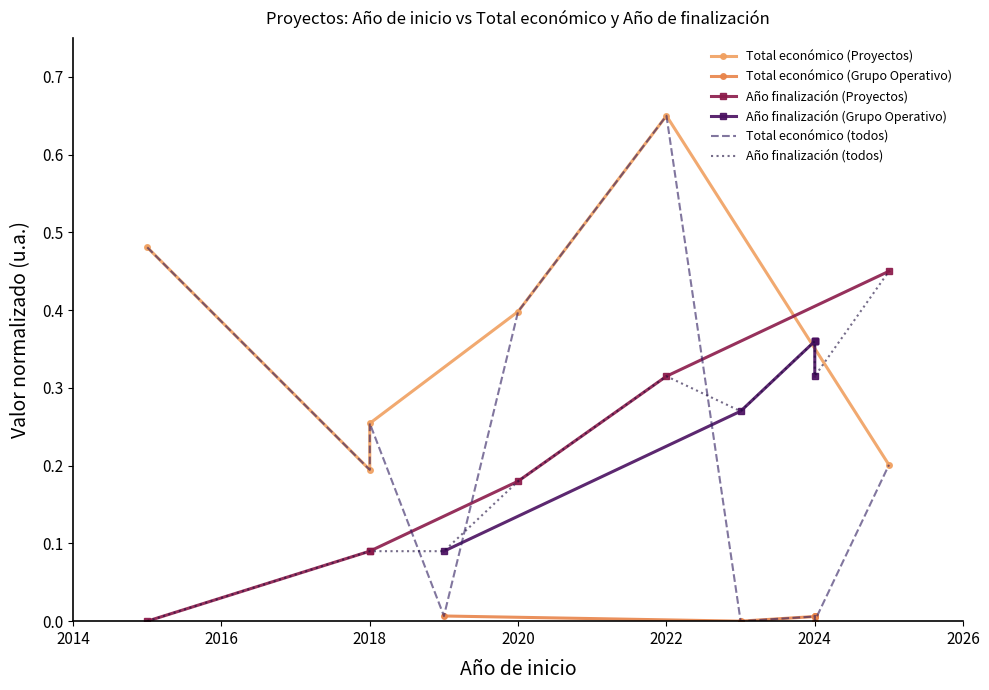

What is the average value of the Total económico series?

0.2